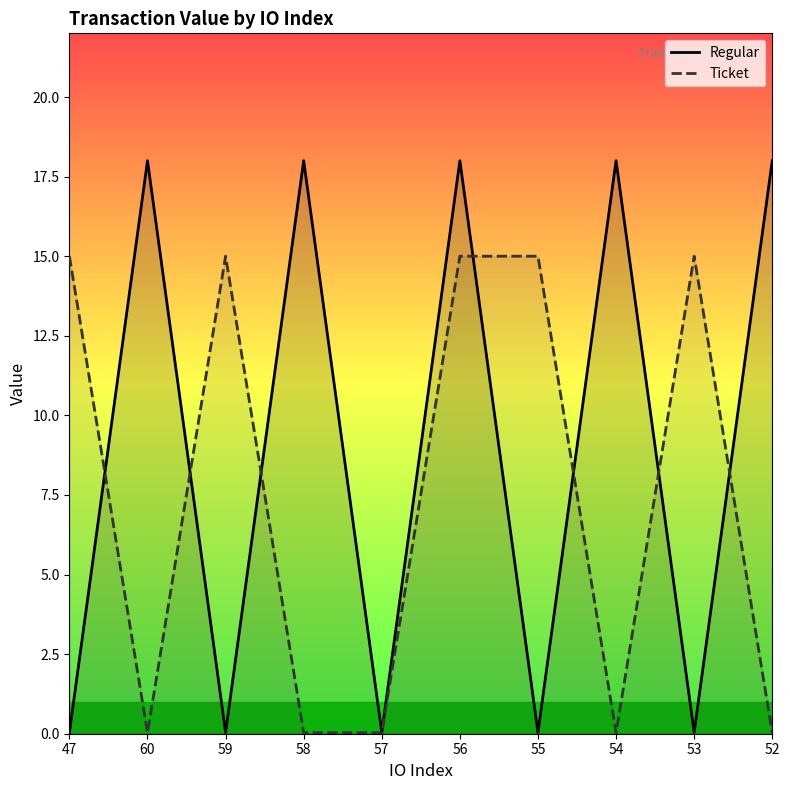

What is the total value across all series at 52?

18.0